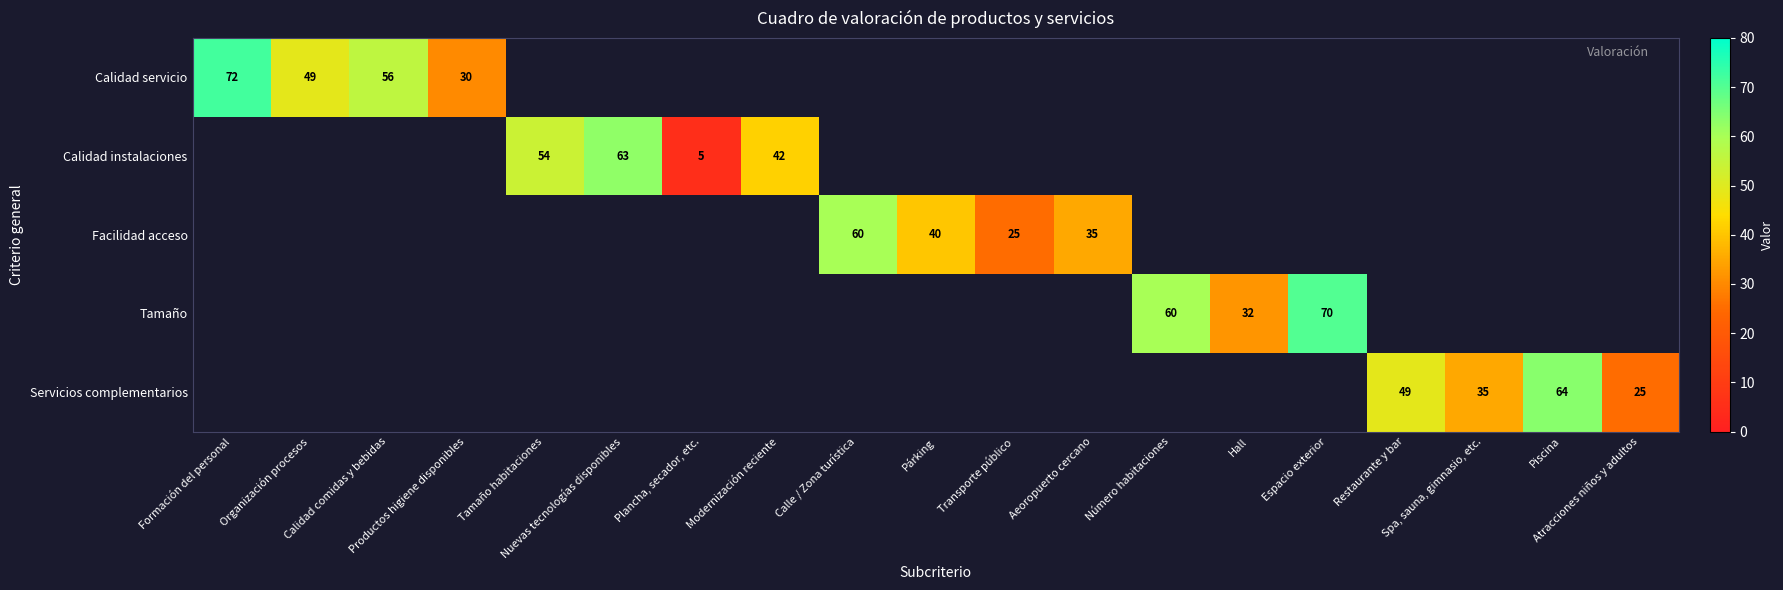

Is it true that Calidad servicio equals 72.0 at Formación del personal?

True